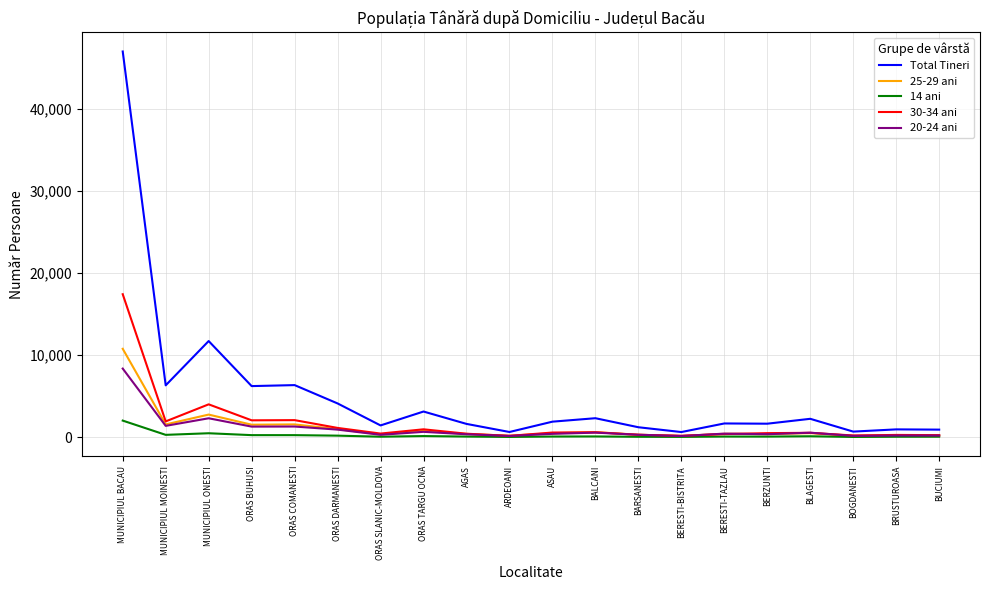

Which series changed the most between ORAS BUHUSI and BERESTI-BISTRITA?

Total Tineri